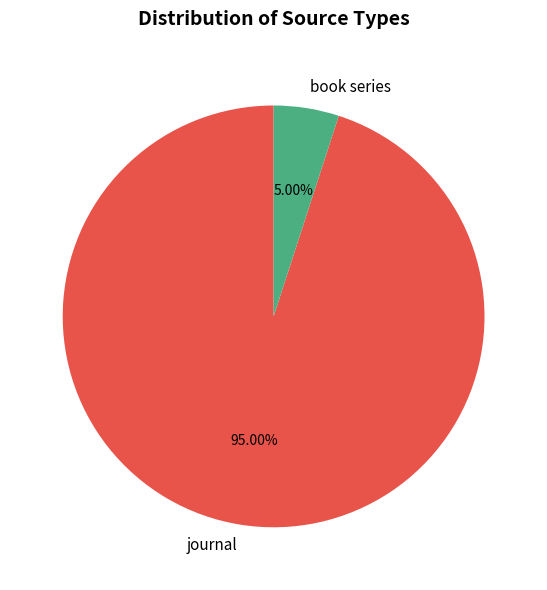

Between book series and journal, which is larger?

journal